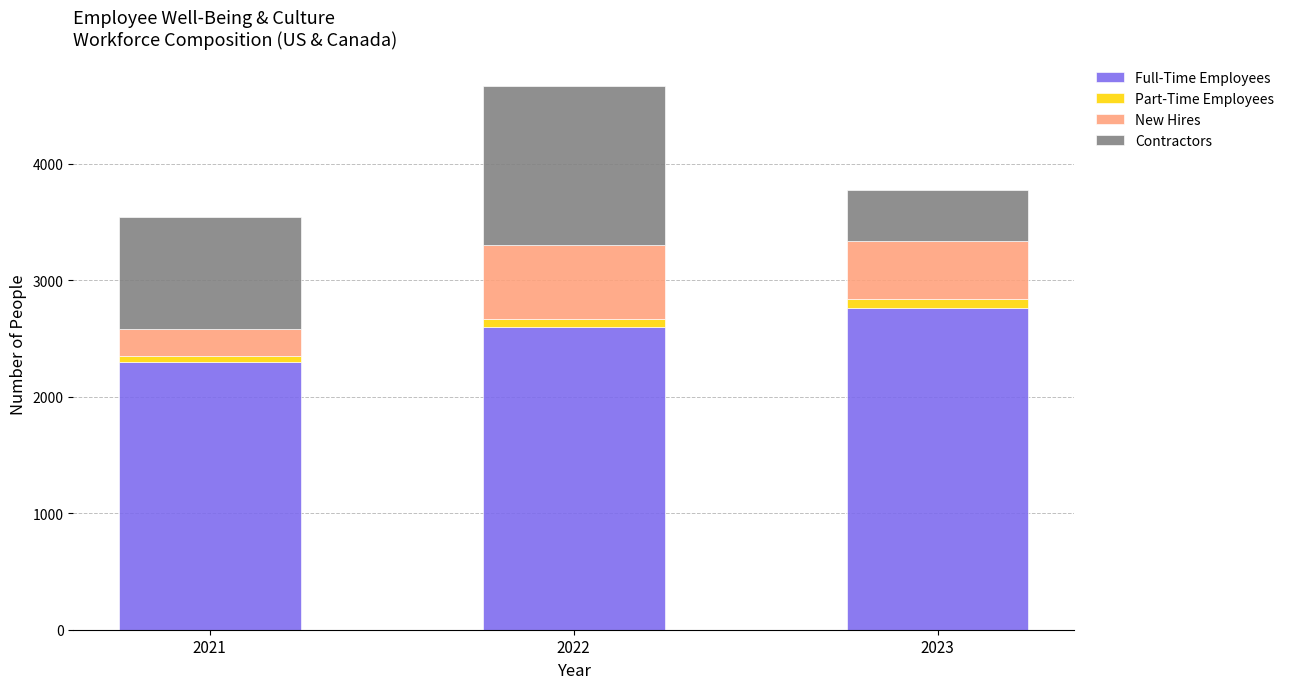

What is the minimum value for Full-Time Employees?

2298